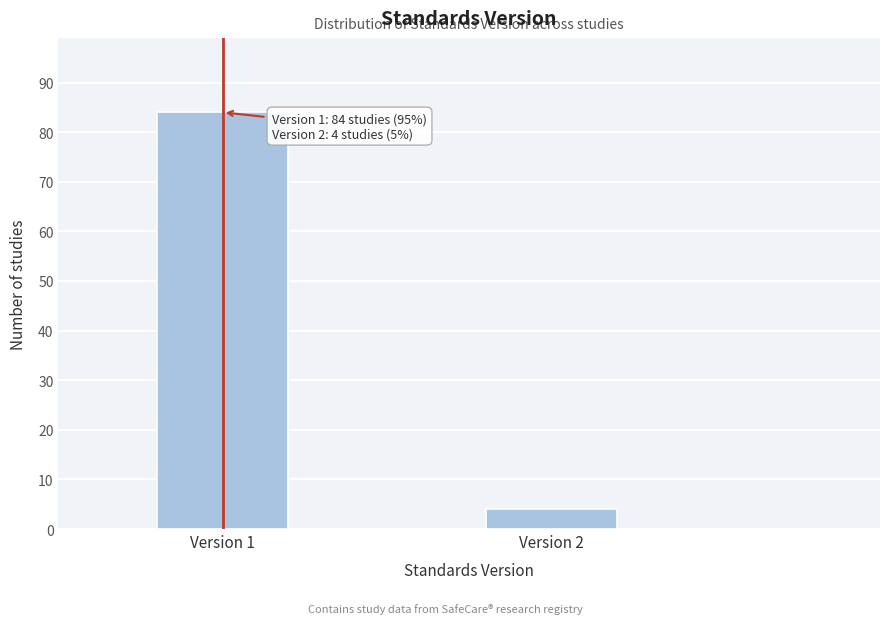

Reading right to left, extract all data points from this chart.

Version 2=4	Version 1=84